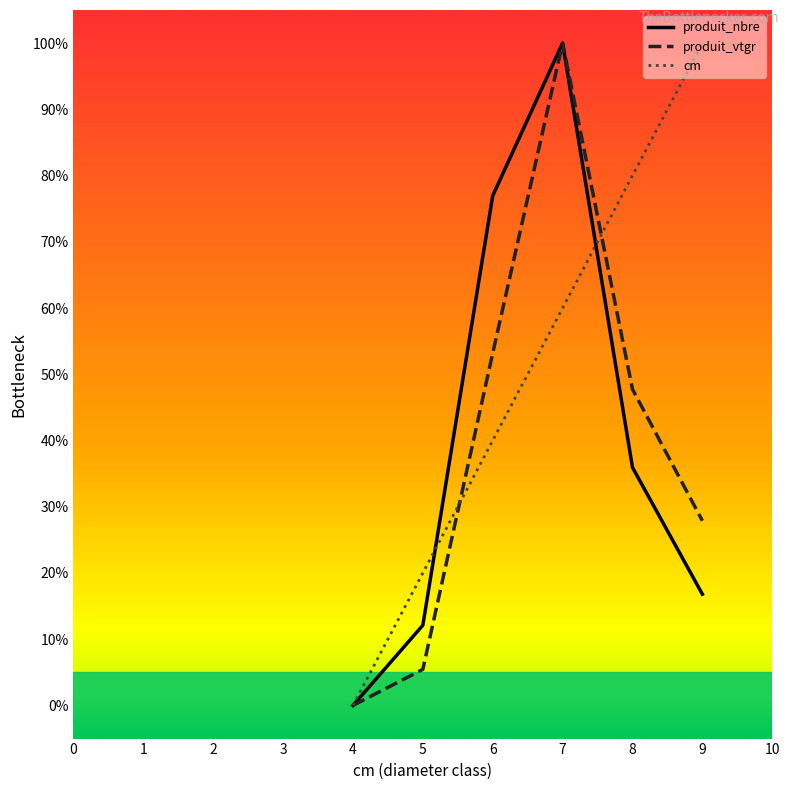

Which series has the largest total across all categories?

cm